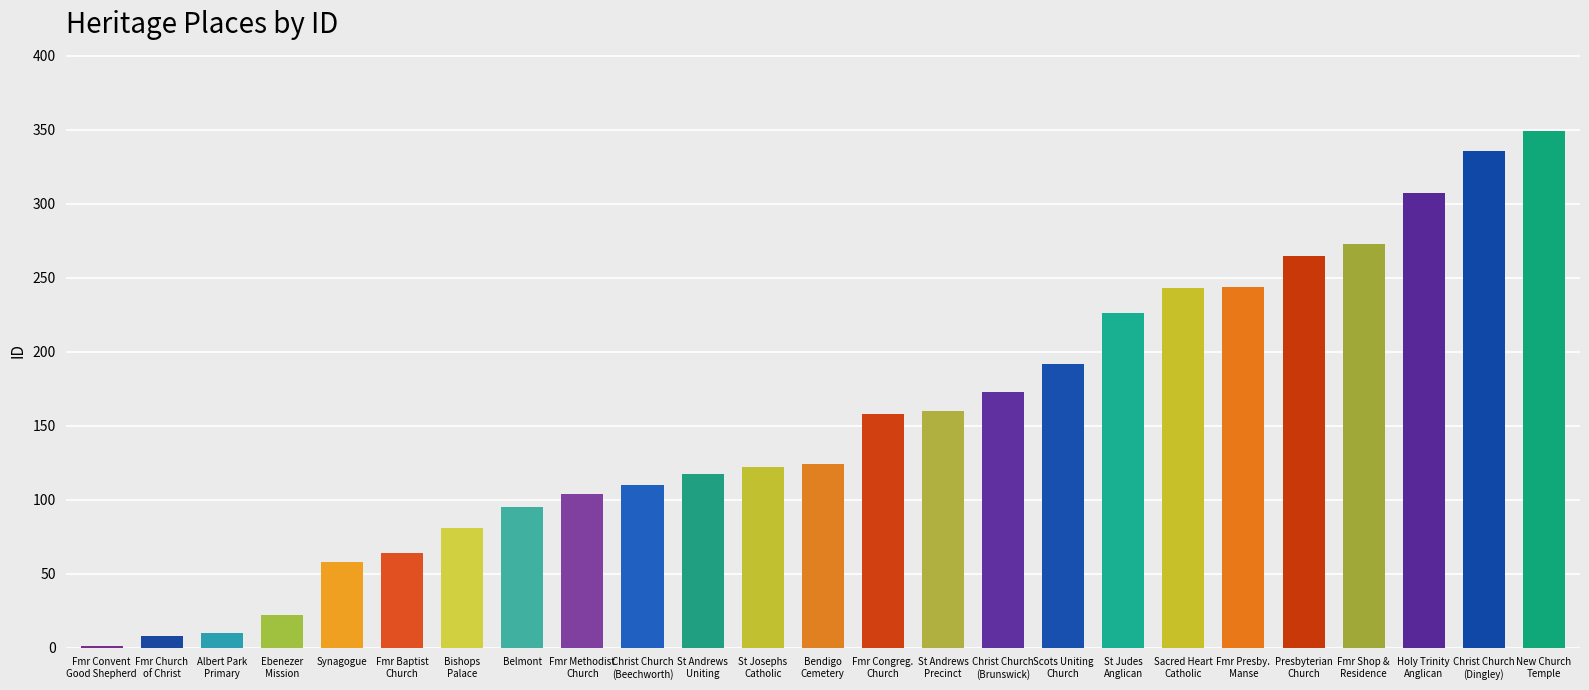

Rank the categories by value from highest to lowest.

NEW CHURCH TEMPLE, CHRIST CHURCH (Dingley), HOLY TRINITY ANGLICAN CHURCH COMPLEX, FORMER SHOP AND RESIDENCE, PRESBYTERIAN CHURCH, FORMER PRESBYTERIAN MANSE, SACRED HEART CATHOLIC CHURCH, ST JUDES ANGLICAN CHURCH, SCOTS UNITING CHURCH, CHRIST CHURCH (Brunswick), ST ANDREWS CHURCH PRECINCT, FORMER CONGREGATIONAL CHURCH, BENDIGO CEMETERY, ST JOSEPHS CATHOLIC CHURCH, ST ANDREWS UNITING CHURCH, CHRIST CHURCH (Beechworth), FORMER METHODIST CHURCH, BELMONT, BISHOPS PALACE, FORMER BAPTIST CHURCH, SYNAGOGUE, EBENEZER MISSION, ALBERT PARK PRIMARY SCHOOL, FORMER CHURCH OF CHRIST, FORMER CONVENT OF THE GOOD SHEPHERD